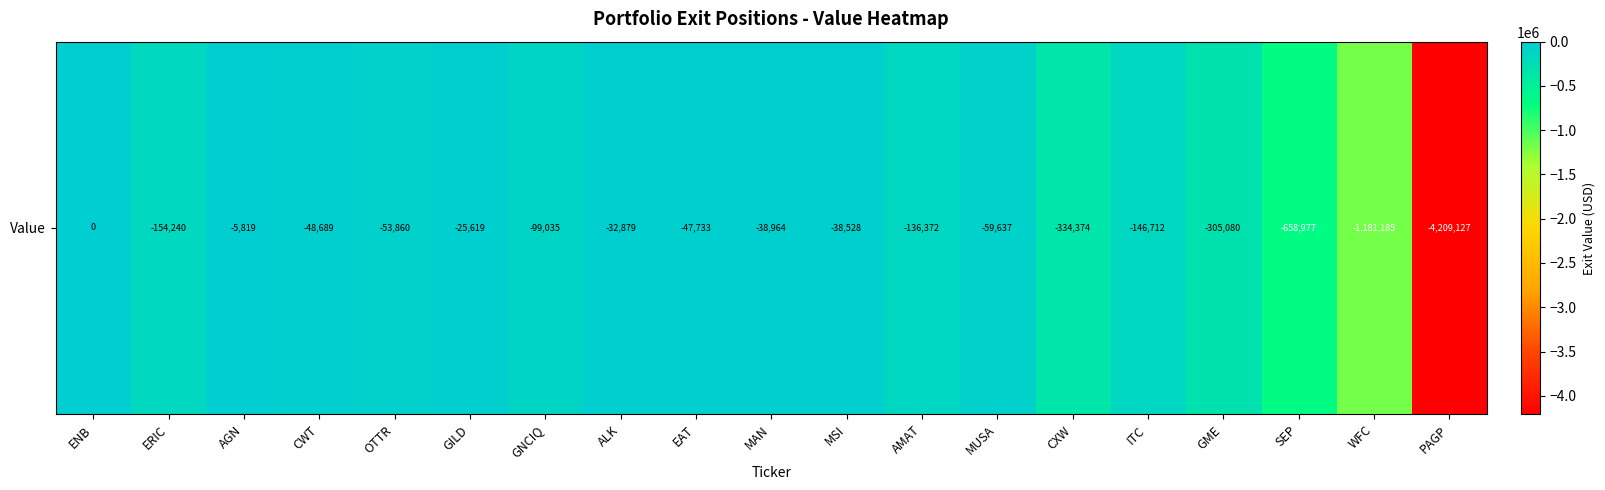

How many negative values are there?

18